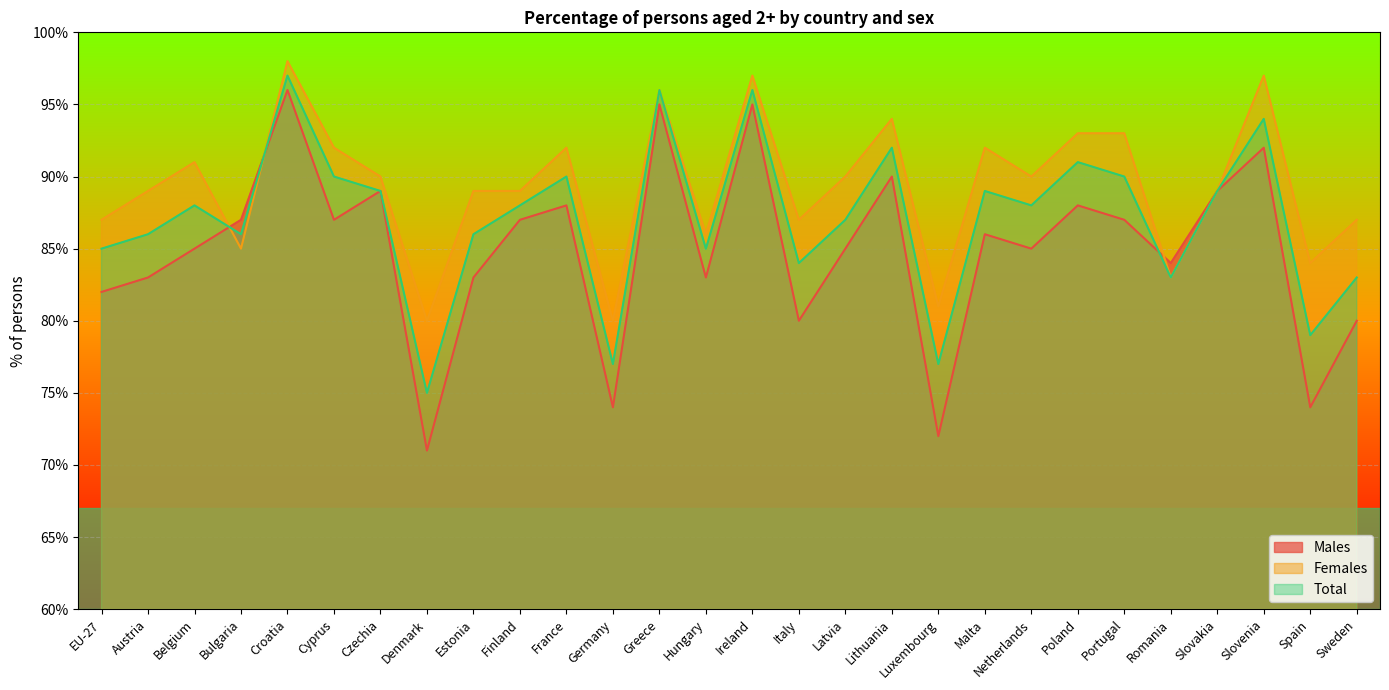

Where is Total nearest to the value 86?

Austria